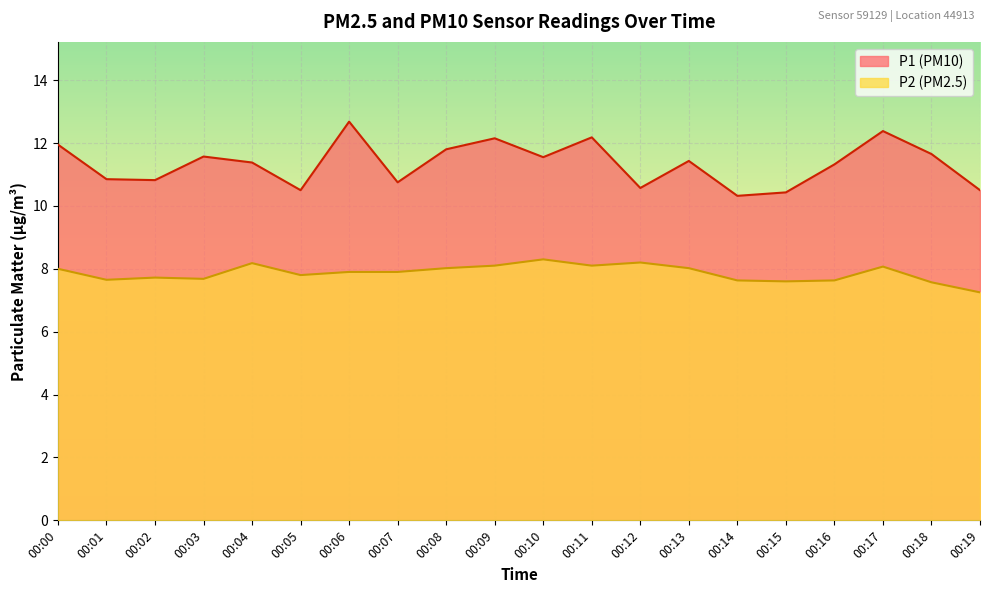

True or false: P1 and P2 cross at least once.

False